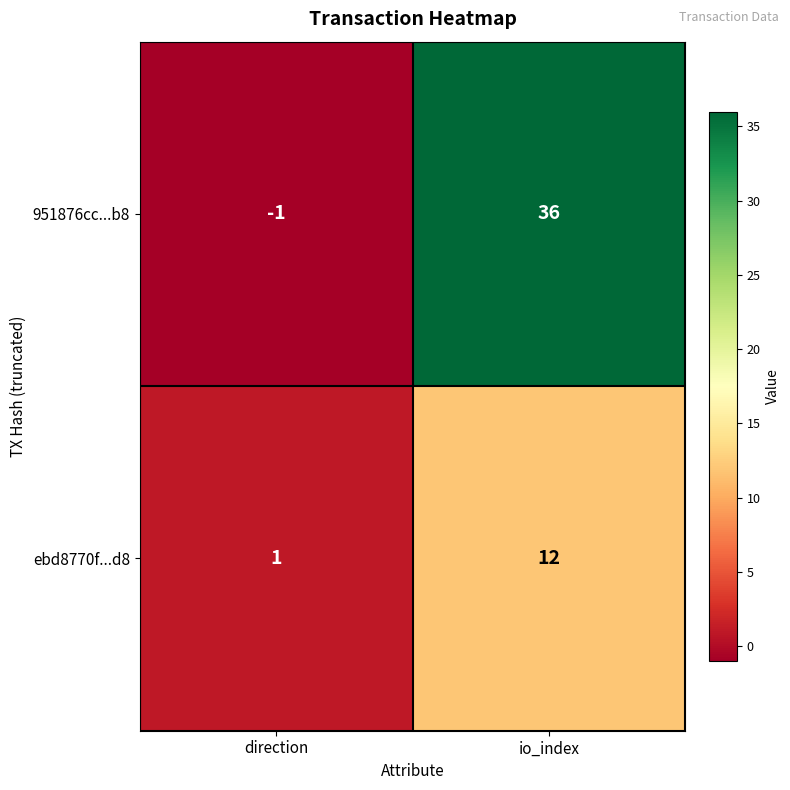

What is the difference between the 951876cc...b8 values at direction and io_index?

37